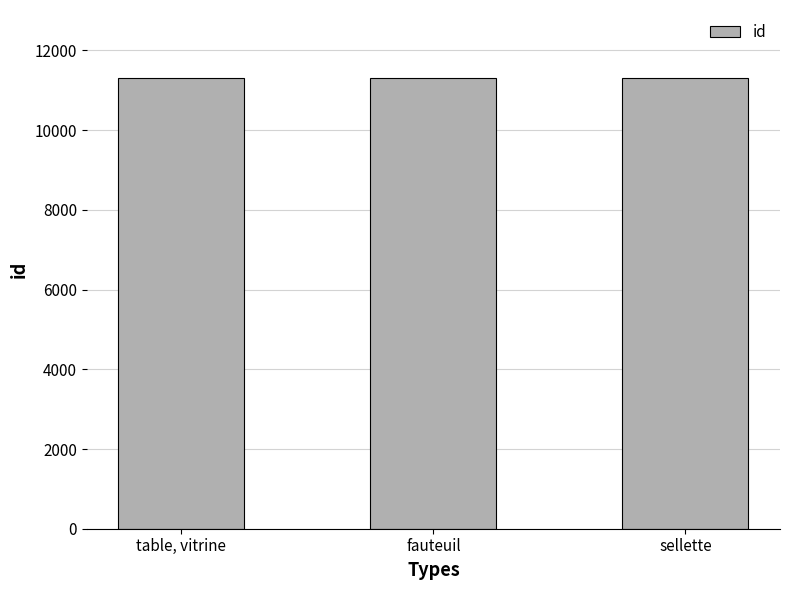

The value at sellette is 2441. True or false?

False